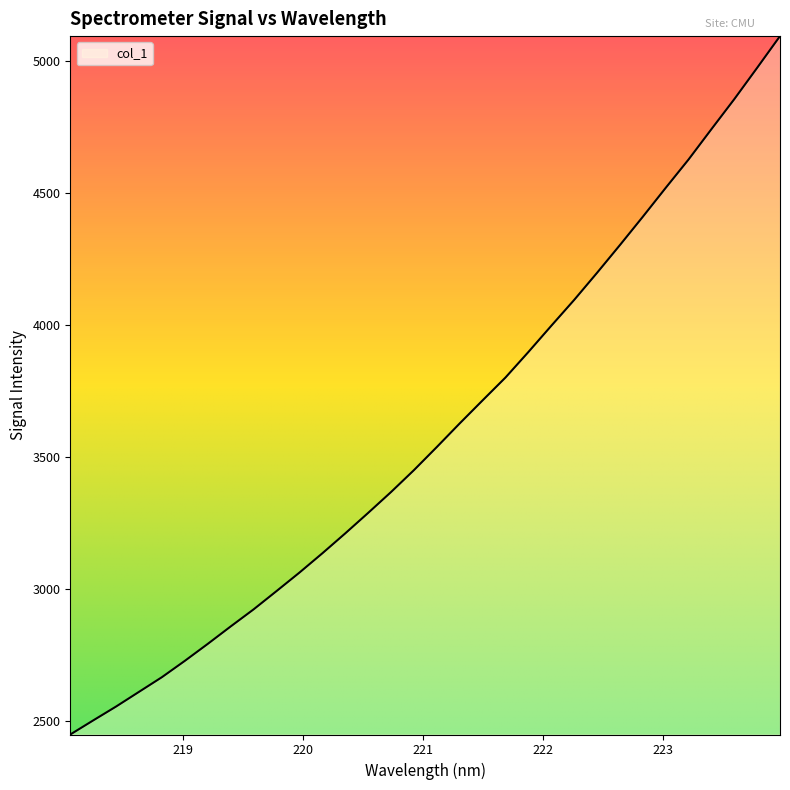

What is the sum of all values?

115013.2